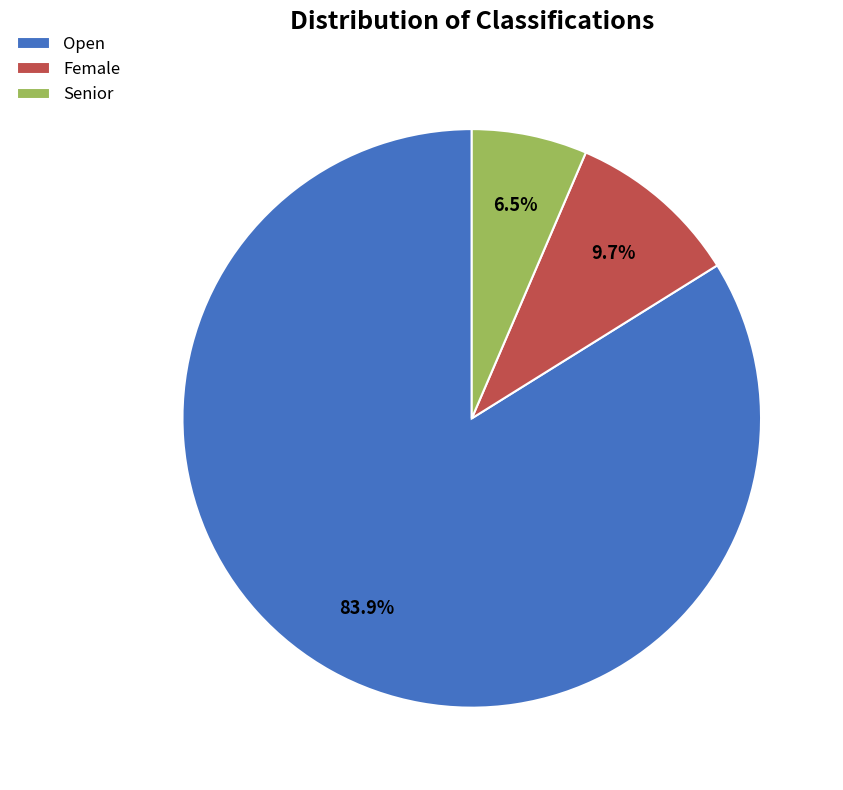

Which category has the smallest portion of the pie?

Senior